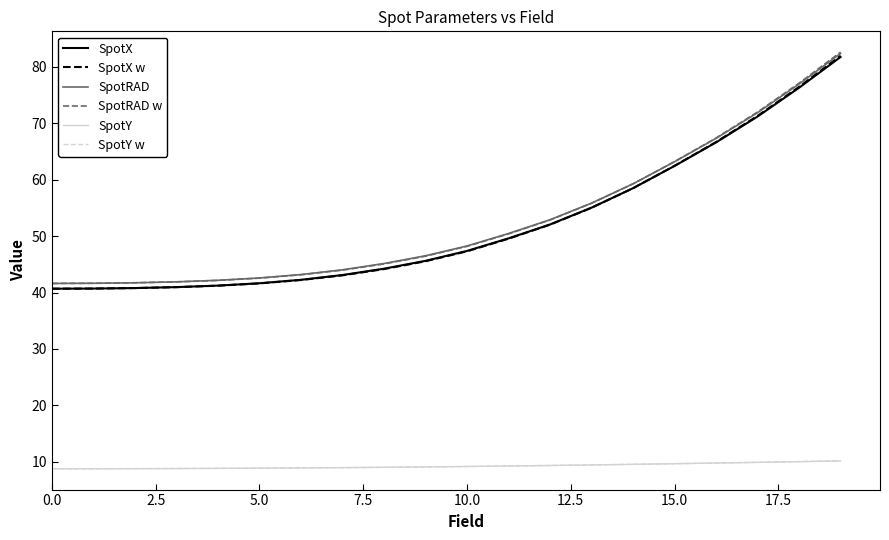

True or false: SpotY w and SpotX intersect in this chart.

False